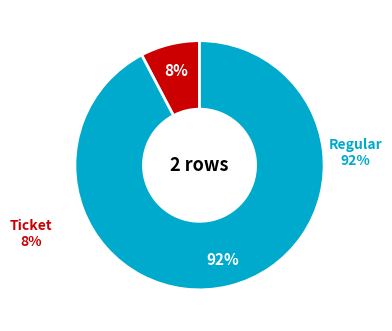

Which slice represents more than half of the pie?

Regular